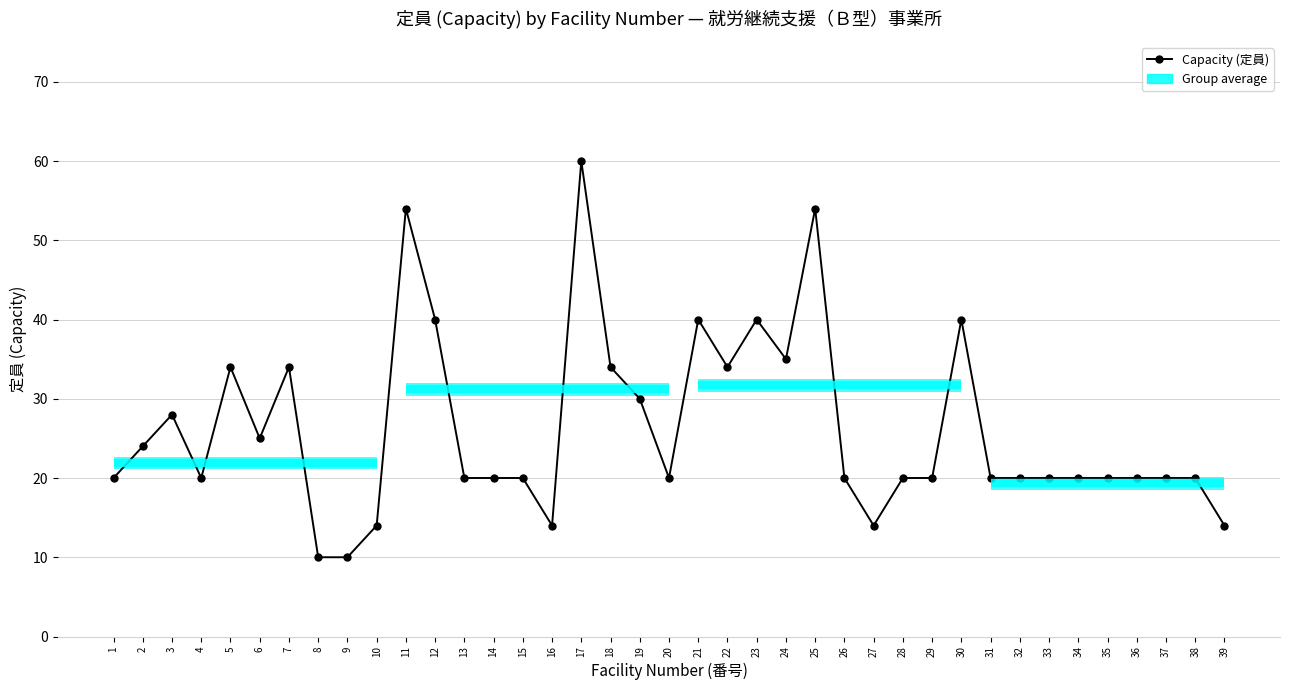

Is it true that the value at 15 is 20?

True